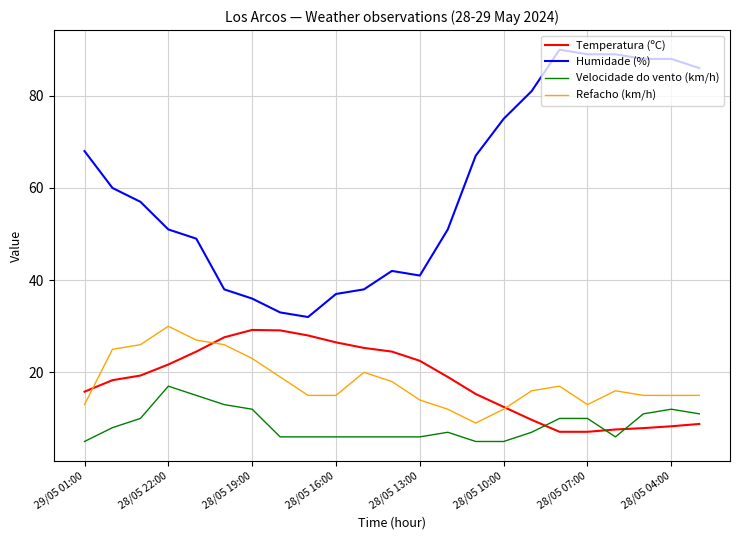

True or false: Temperatura (ºC) and Humidade (%) intersect in this chart.

False